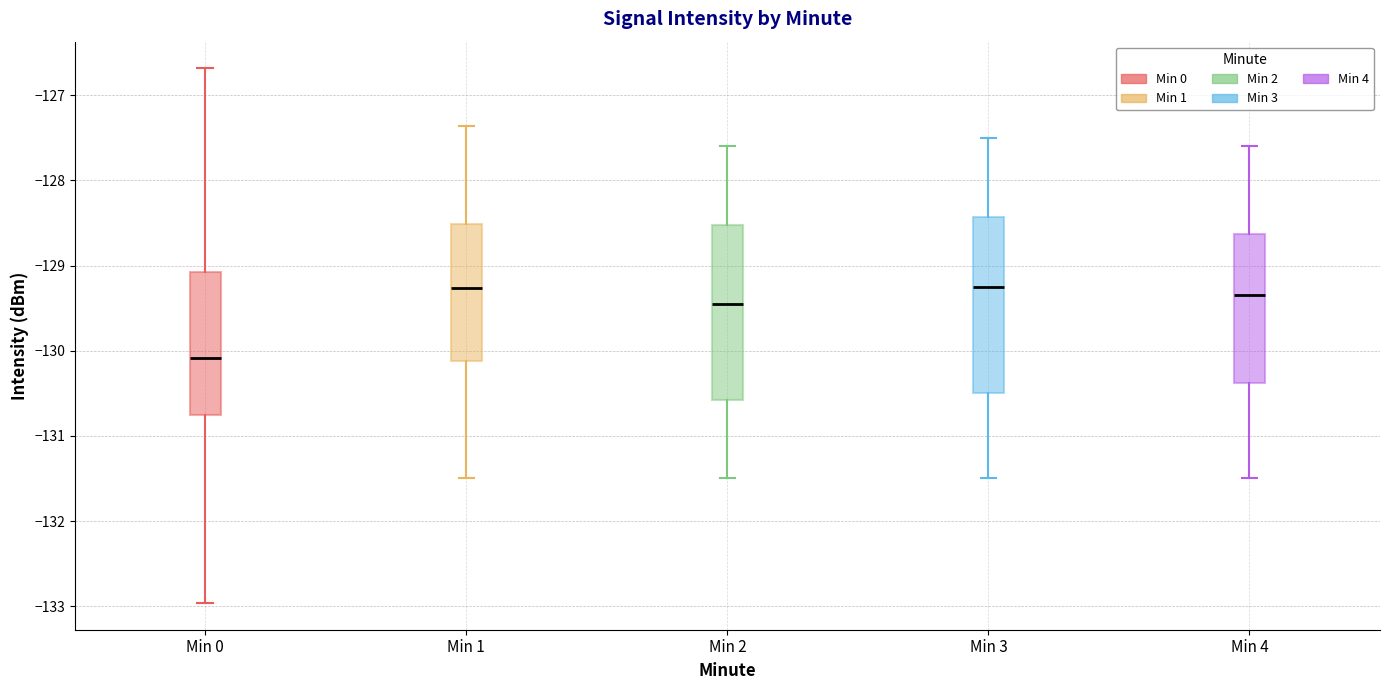

Where does the lower whisker of the box for Min 3 end on the y-axis? The values are not printed on the chart, so give them approximately, as read against the axis.

-131.5